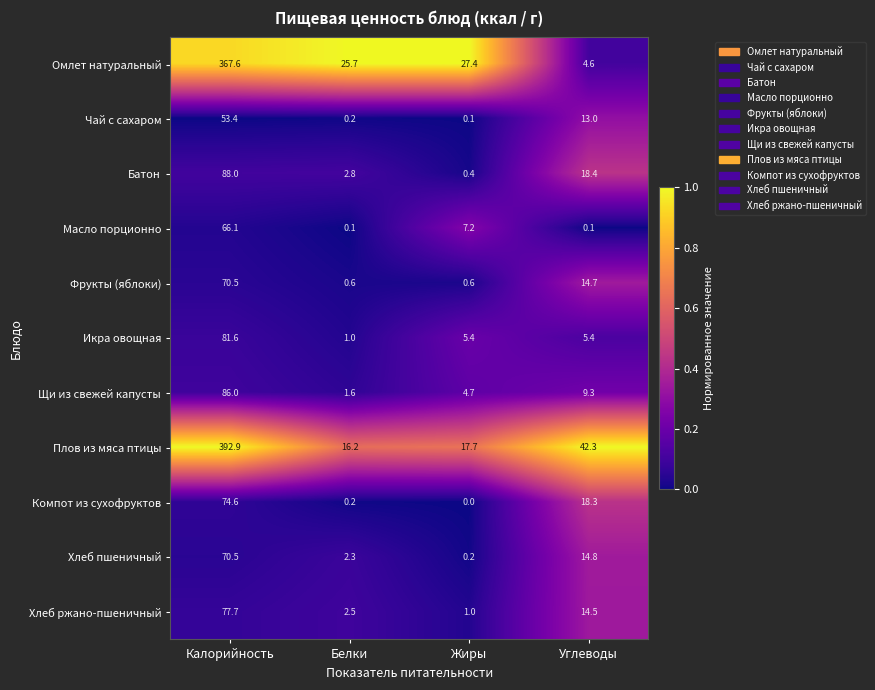

The Фрукты (яблоки) series shows 0.6 at Белки. True or false?

True